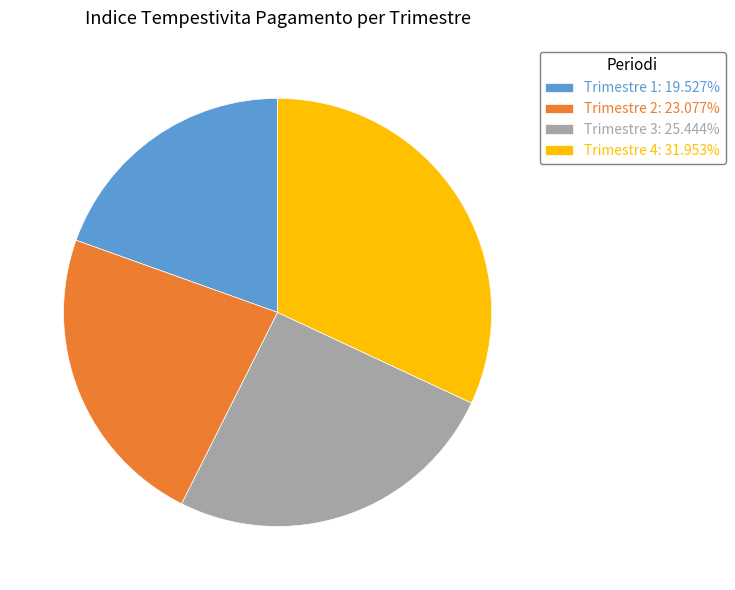

Is the sum of Trimestre 1: 19.527% and Trimestre 3: 25.444% greater than half?

No